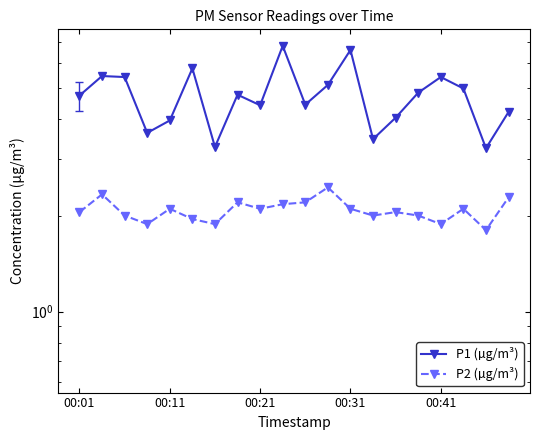

True or false: P1 (µg/m³) and P2 (µg/m³) intersect in this chart.

False